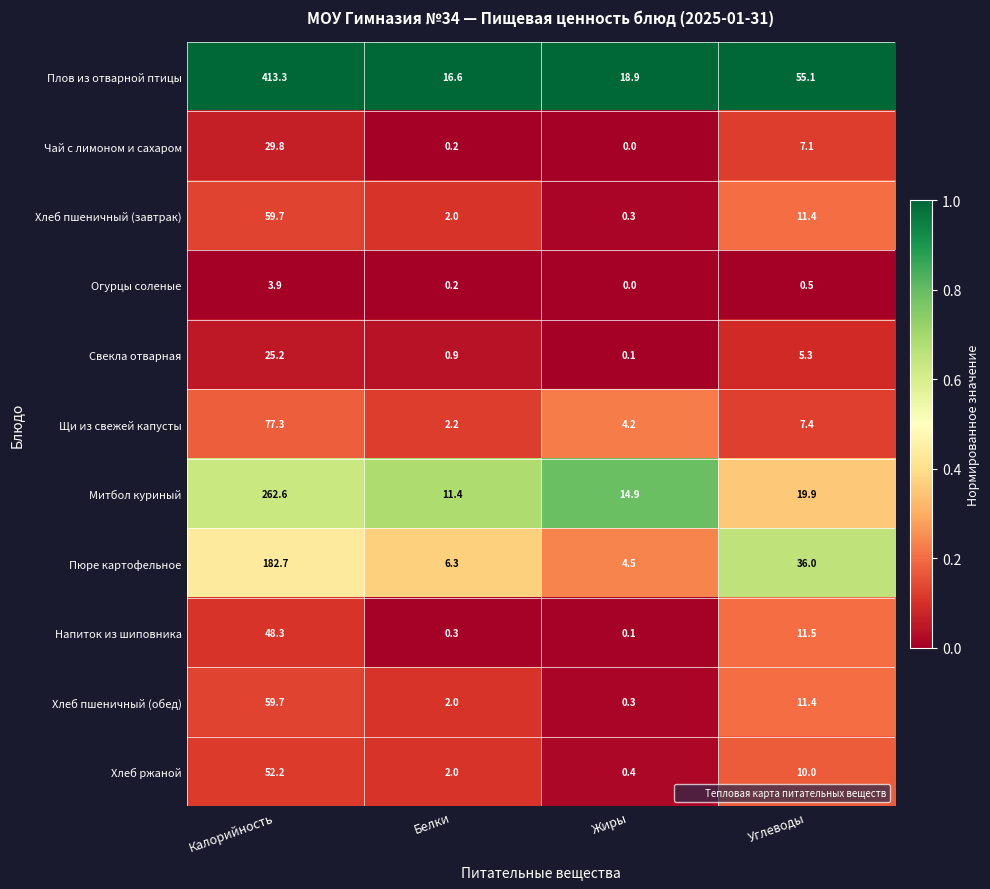

Which series has the largest range (max minus min)?

Плов из отварной птицы